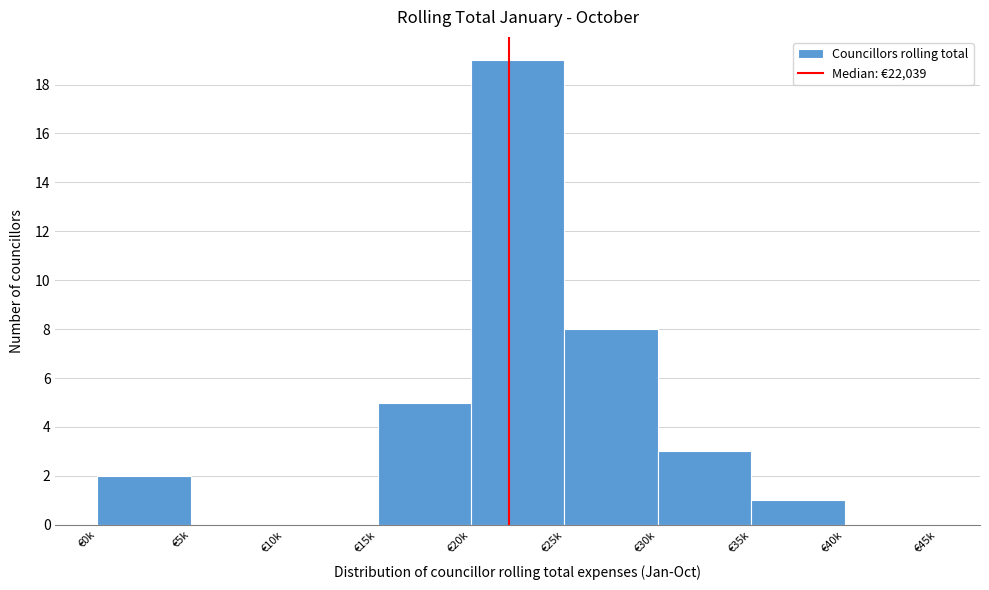

Reading right to left, extract all data points from this chart.

€40k=0	€35k=1	€30k=3	€25k=8	€20k=19	€15k=5	€10k=0	€5k=0	€0k=2